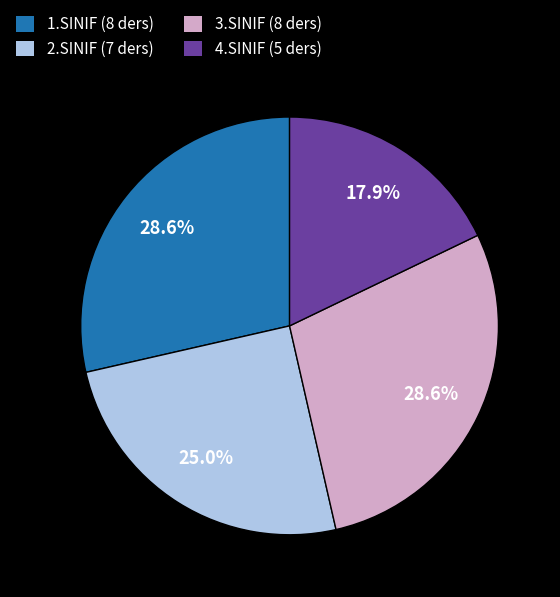

Is it true that 3.SINIF is 29% of the pie?

True